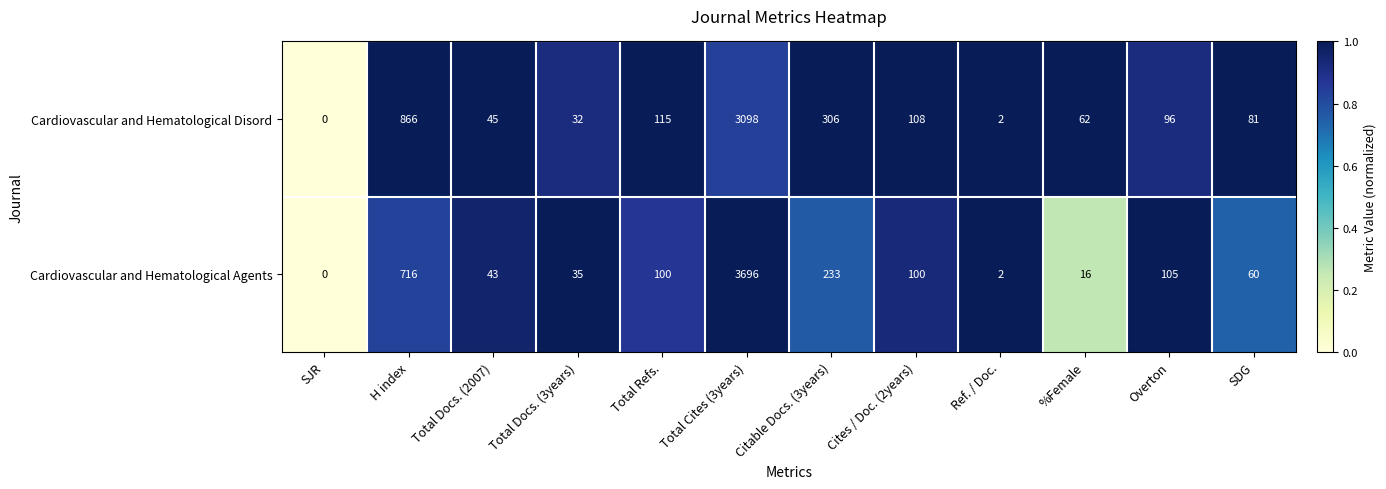

The value of Cardiovascular and Hematological Agents at Overton is 181. True or false?

False